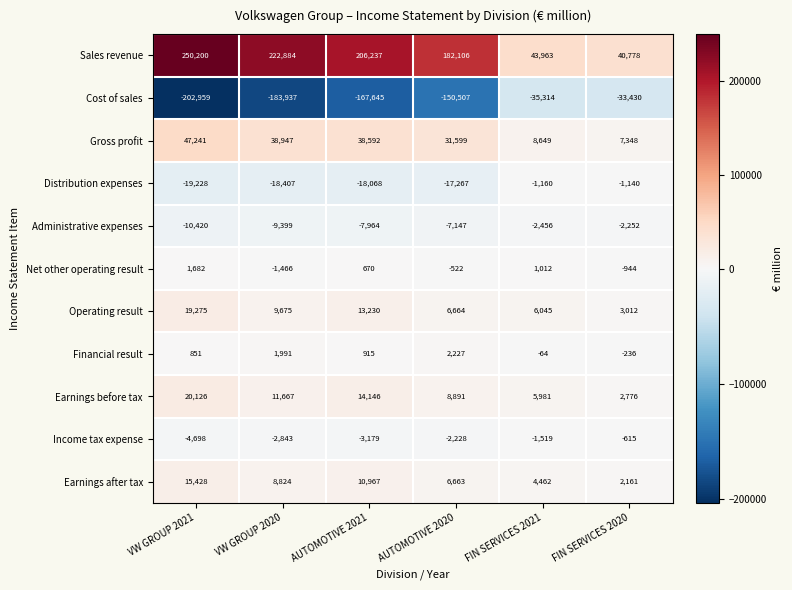

What is the maximum value shown in the chart?

250200